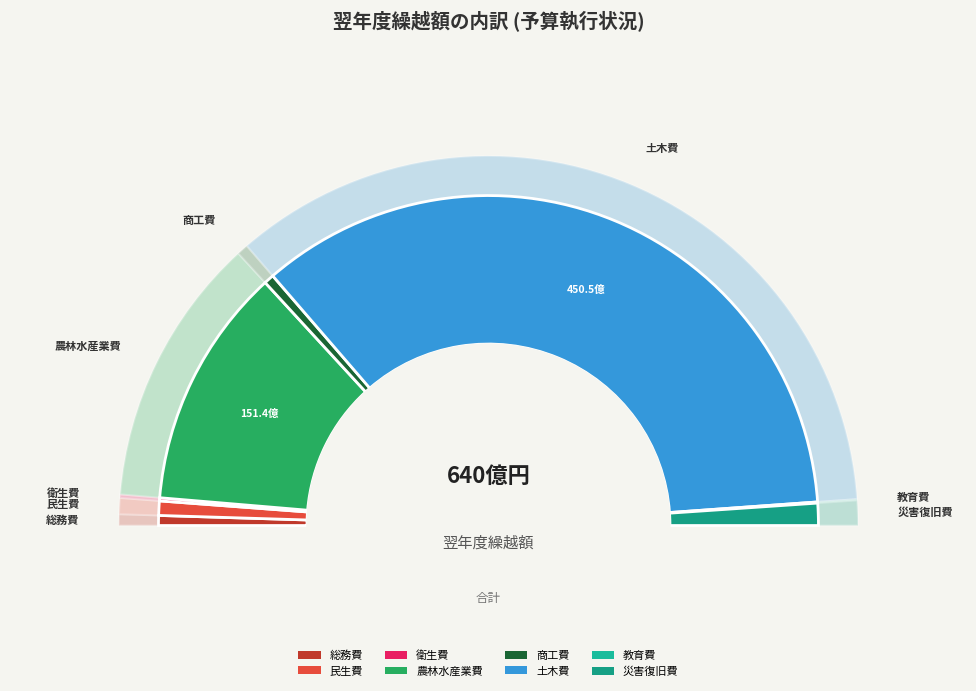

What portion of the pie excludes 教育費?

99.9%